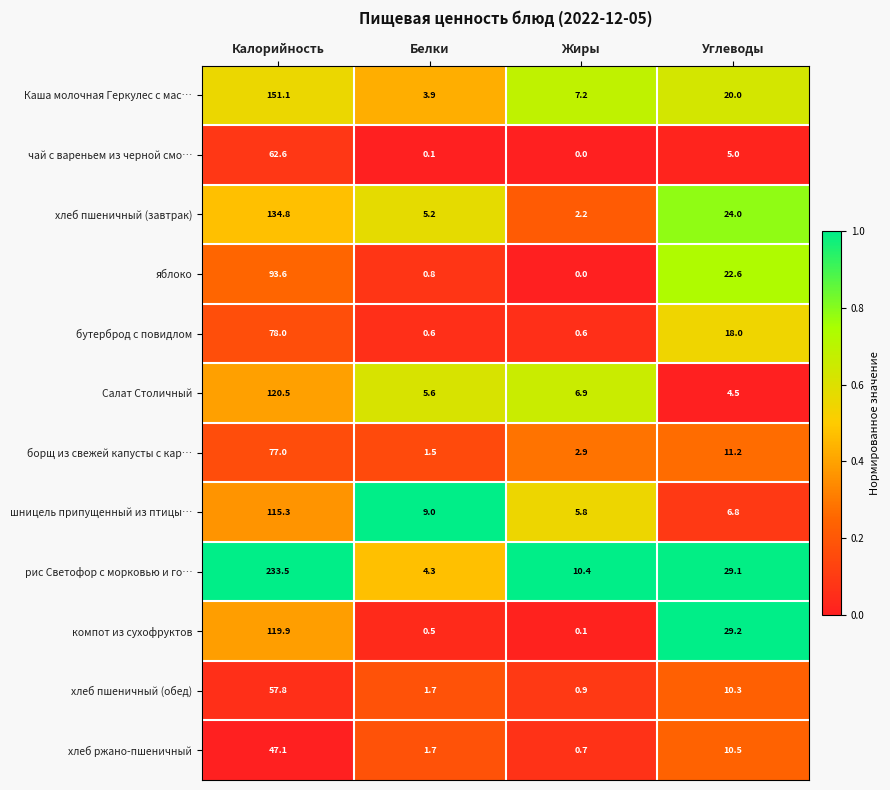

The value of чай с вареньем из черной смо… at Белки is 0.1. True or false?

True